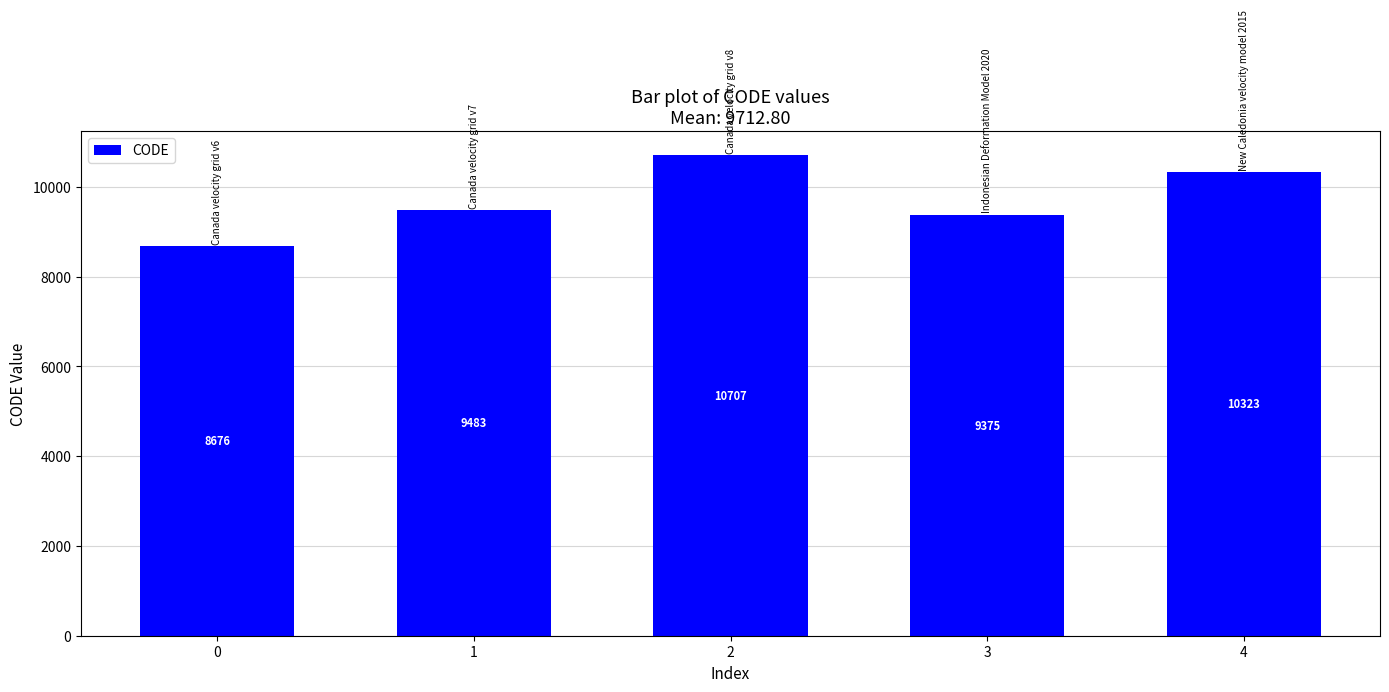

The value at 3 is 12687. True or false?

False